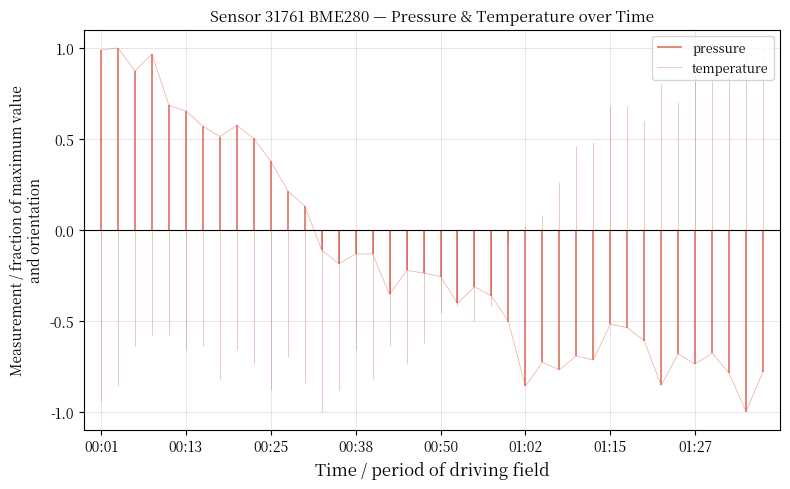

Reading right to left, extract all data points from this chart.

-0.8	-1.0	-0.8	-0.7	-0.7	-0.7	-0.9	-0.6	-0.5	-0.5	-0.7	-0.7	-0.8	-0.7	-0.9	-0.5	-0.4	-0.3	-0.4	-0.3	-0.2	-0.2	-0.4	-0.1	-0.1	-0.2	-0.1	0.1	0.2	0.4	0.5	0.6	0.5	0.6	0.7	0.7	1.0	0.9	1.0	1.0